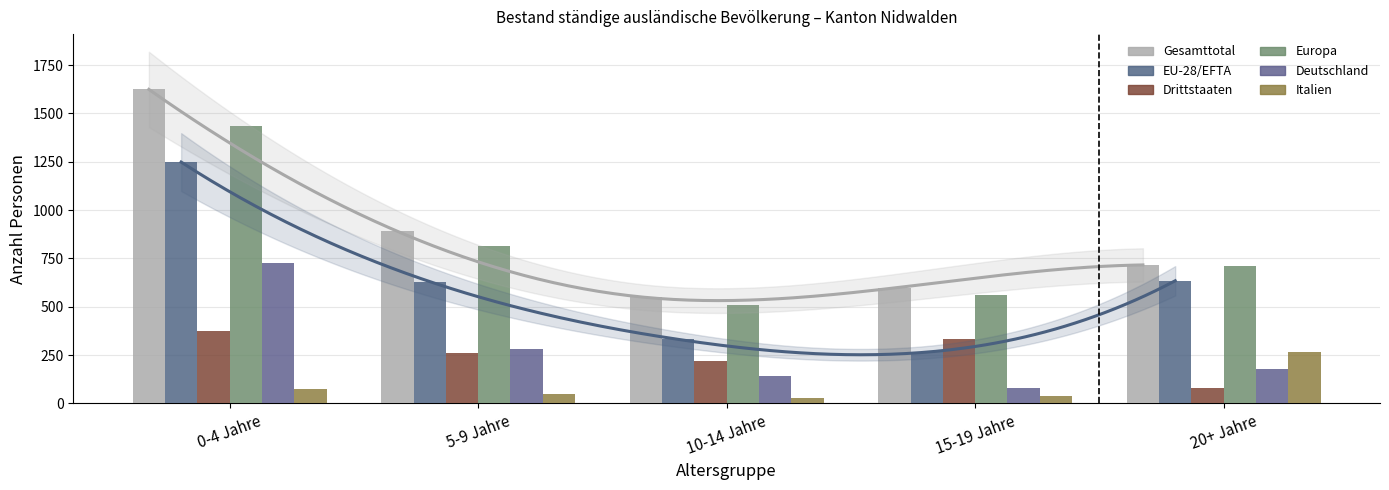

What value does the Italien series have at 5-9 Jahre?

50